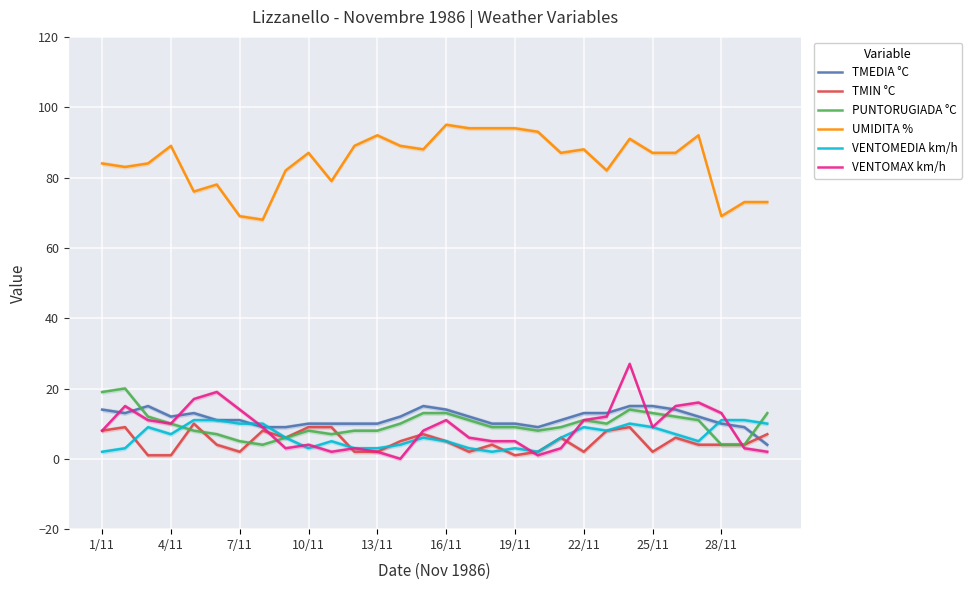

What are all the series names shown in the legend?

TMEDIA °C, TMIN °C, PUNTORUGIADA °C, UMIDITA %, VENTOMEDIA km/h, VENTOMAX km/h